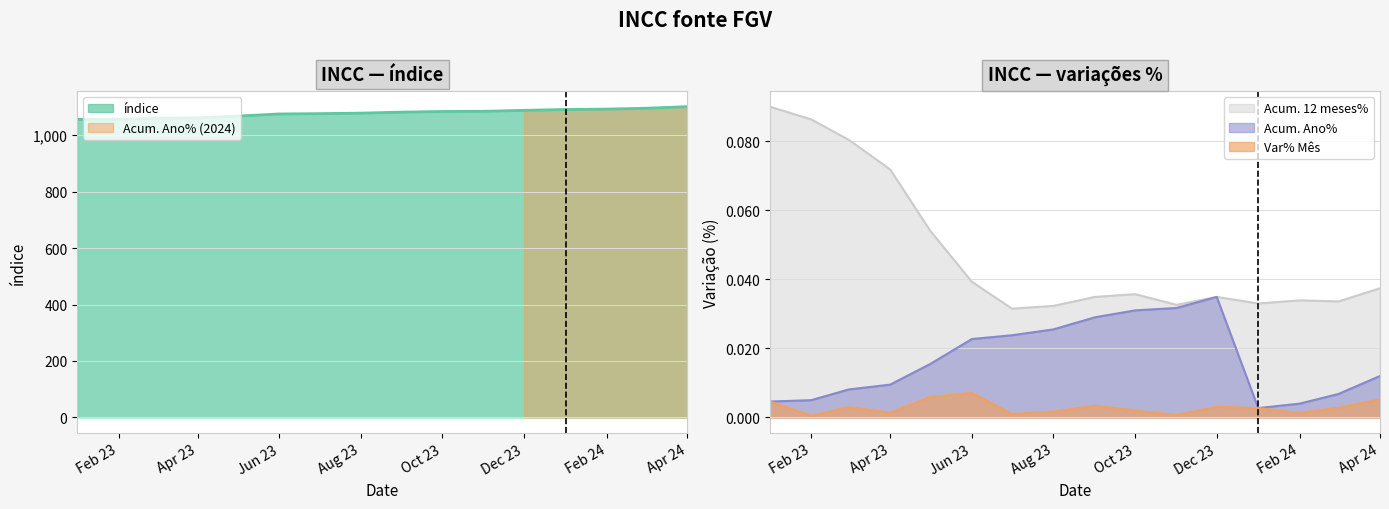

What is the minimum value for índice?

1056.4